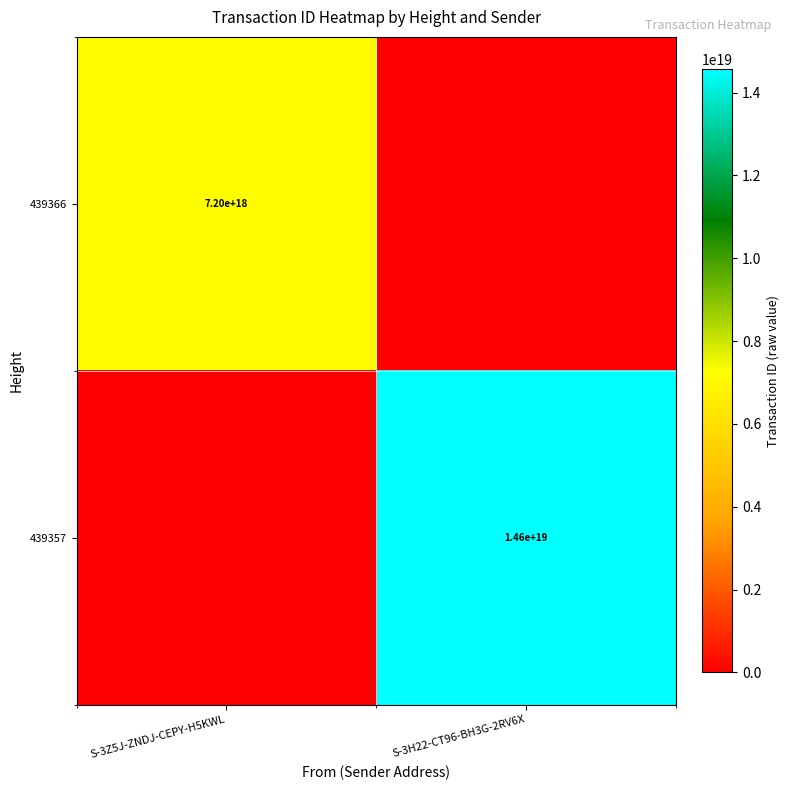

True or false: 439366 has a value of 3481977450944945664 at S-3Z5J-ZNDJ-CEPY-H5KWL.

False